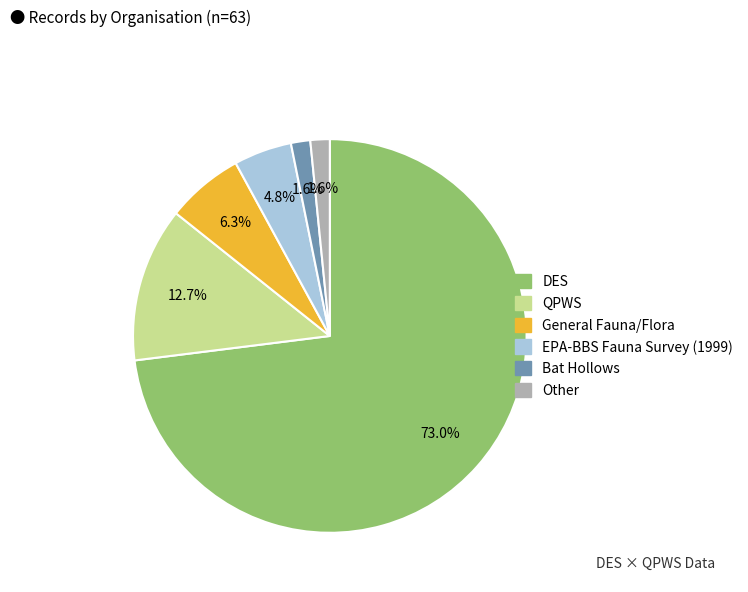

Count the number of slices in the pie.

6